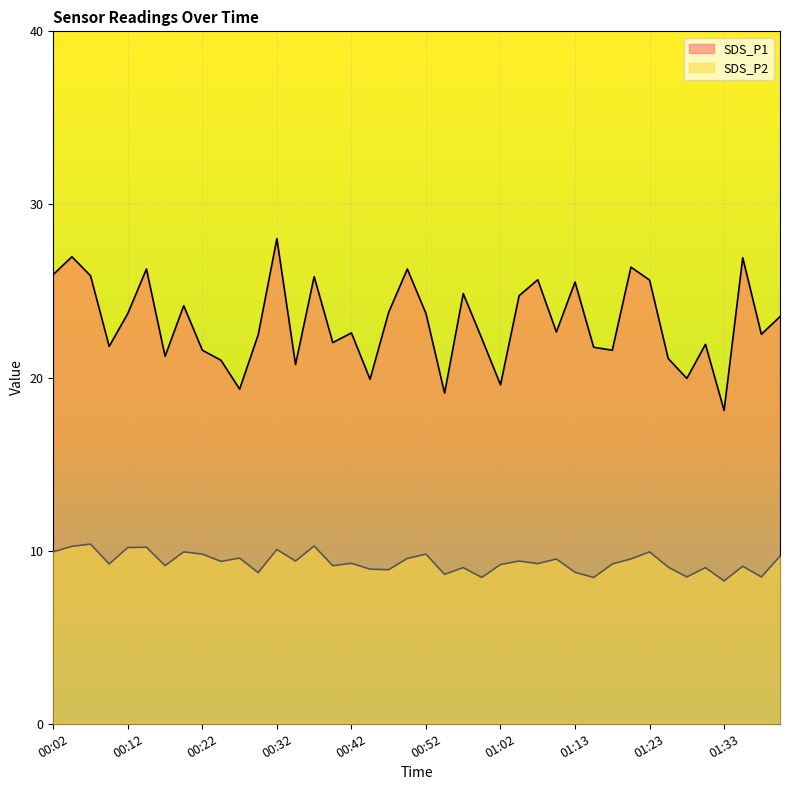

True or false: SDS_P2 and SDS_P1 intersect in this chart.

False